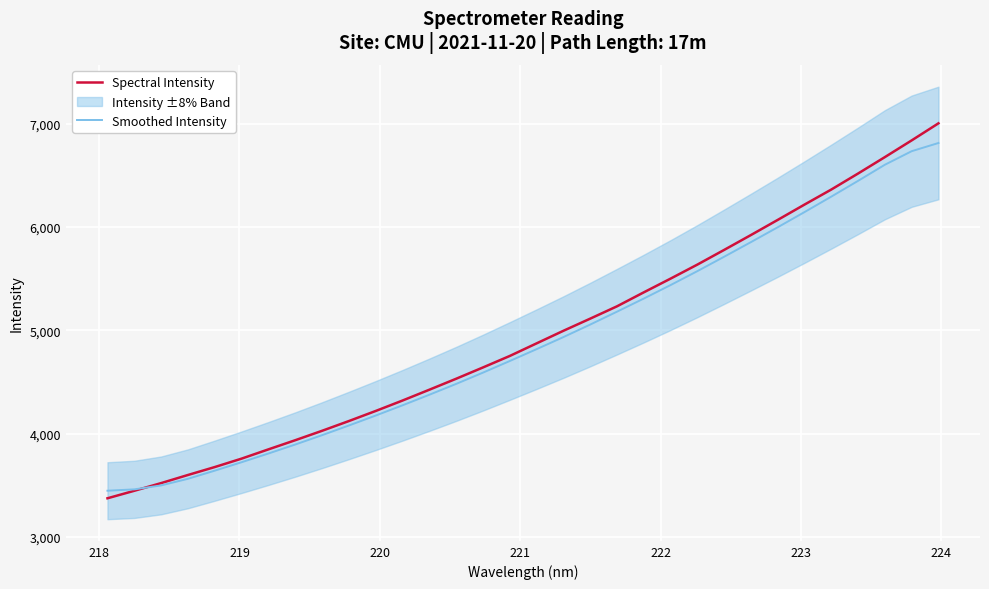

Reading right to left, transcribe all the data shown in this chart.

Spectral Intensity: 7003.8	6838.6	6676.9	6518.2	6363.2	6217.5	6069.2	5922.7	5778.6	5636.6	5500.7	5367.8	5232.5	5113.1	4995.5	4873.9	4752.0	4640.7	4531.4	4425.1	4320.5	4219.5	4121.9	4027.4	3936.3	3847.7	3758.0	3676.4	3599.6	3521.1	3446.6	3374.0
Smoothed Intensity: 6813.3	6734.1	6603.0	6447.3	6294.6	6144.9	5998.0	5854.2	5712.6	5573.2	5438.2	5307.7	5180.6	5055.8	4934.6	4817.8	4703.1	4590.6	4481.5	4376.5	4274.3	4175.1	4078.9	3985.1	3894.6	3807.6	3723.2	3641.6	3562.6	3498.6	3460.3	3447.2